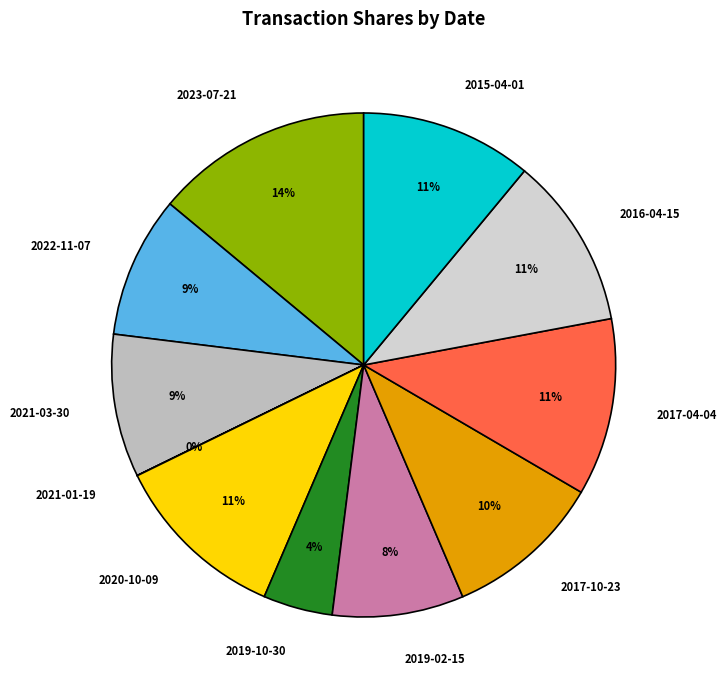

What is the largest slice in the pie chart?

2023-07-21